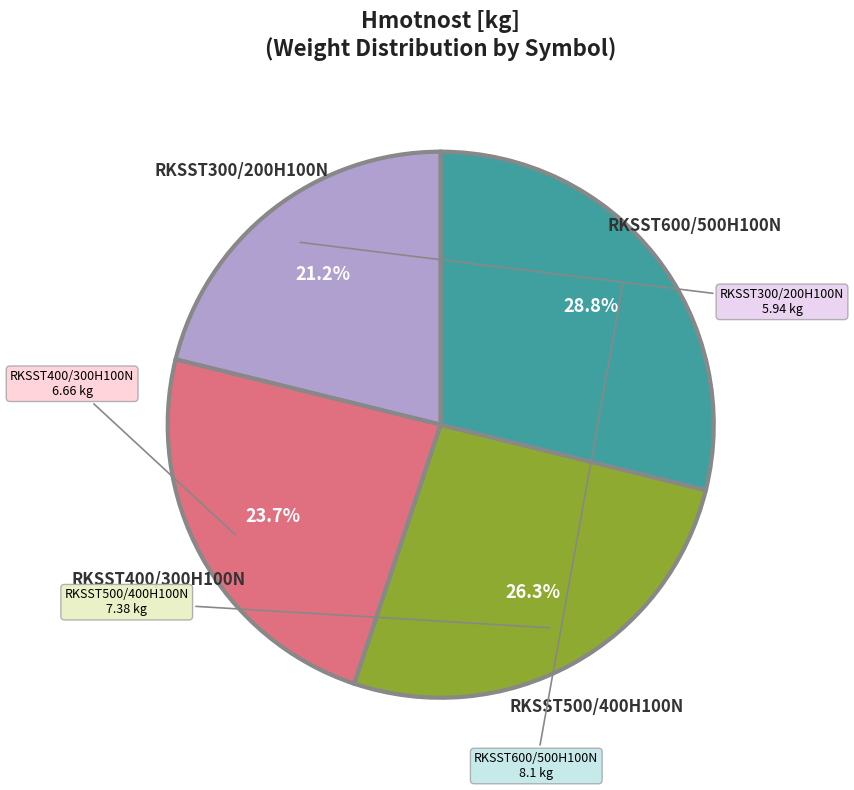

Does any single category account for the majority?

No